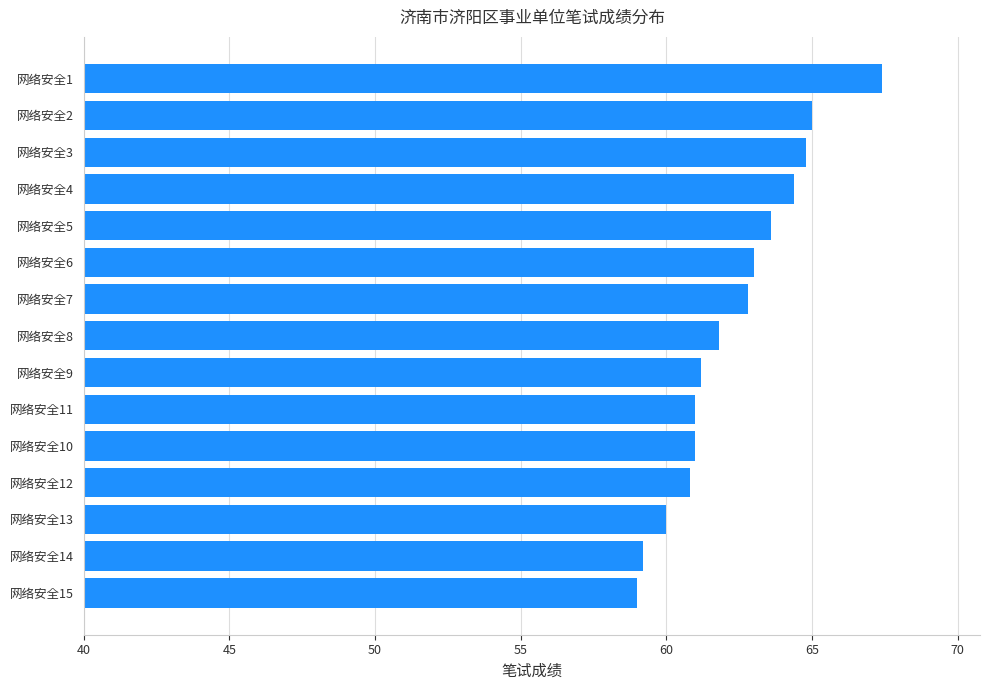

Reading bottom to top, transcribe all the data shown in this chart.

59.0	59.2	60.0	60.8	61.0	61.0	61.2	61.8	62.8	63.0	63.6	64.4	64.8	65.0	67.4